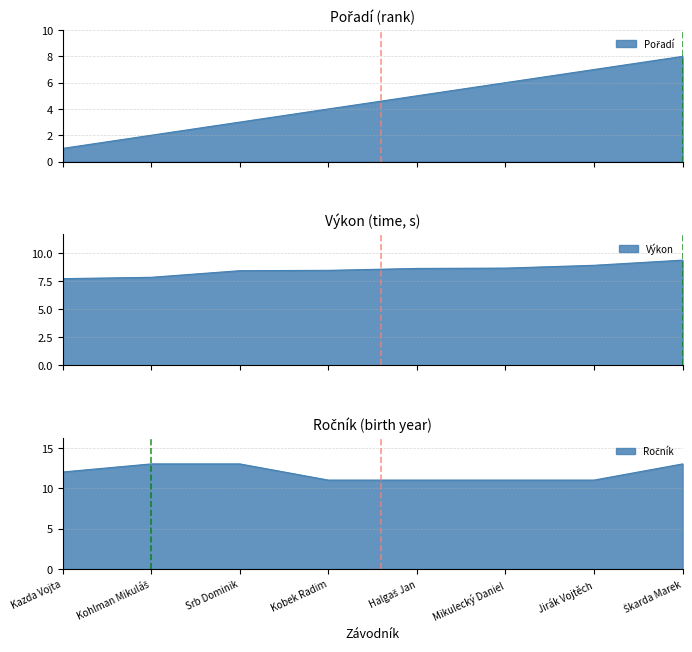

What position from the left is Kohlman Mikuláš?

2